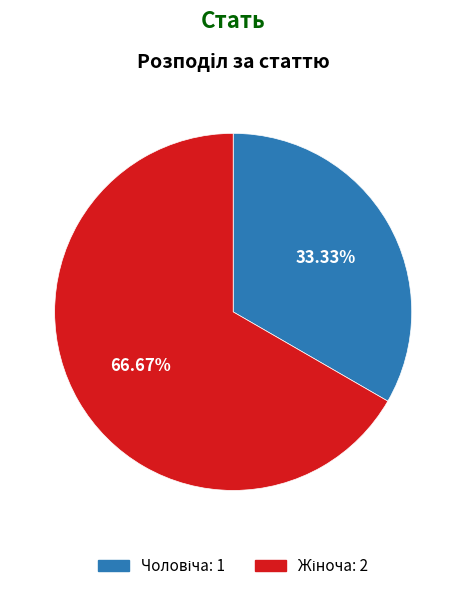

Is there a majority slice in this chart?

Yes